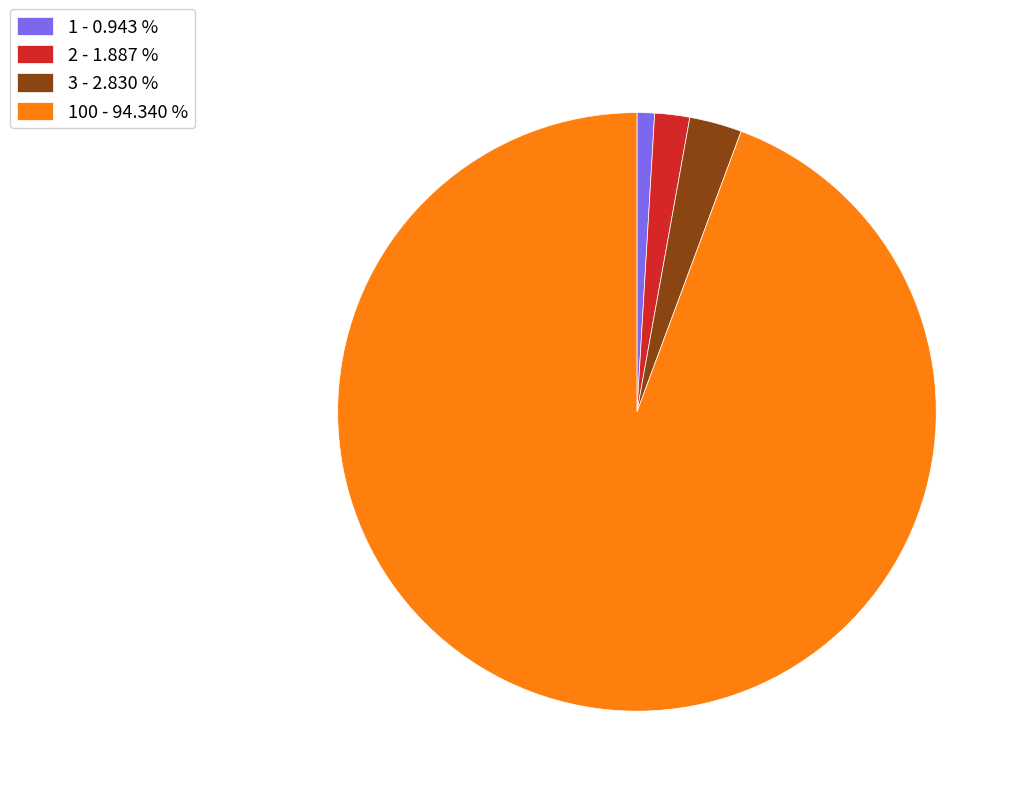

Is the sum of 3 - 2.830 % and 100 - 94.340 % greater than half?

Yes